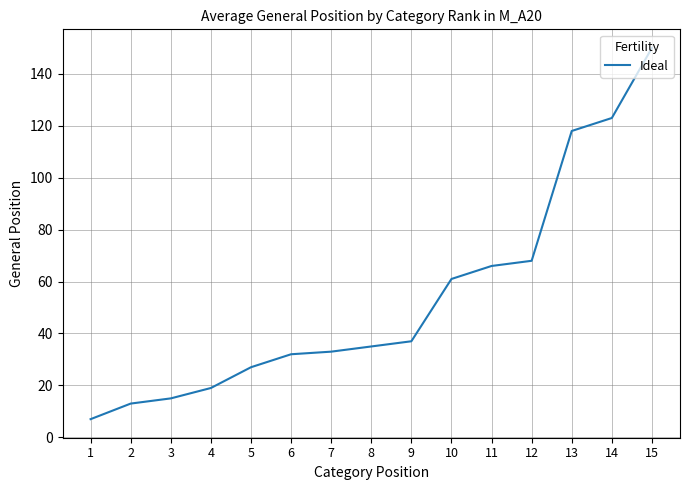

Approximately how many times larger is the value at 11 compared to 2?

5.1